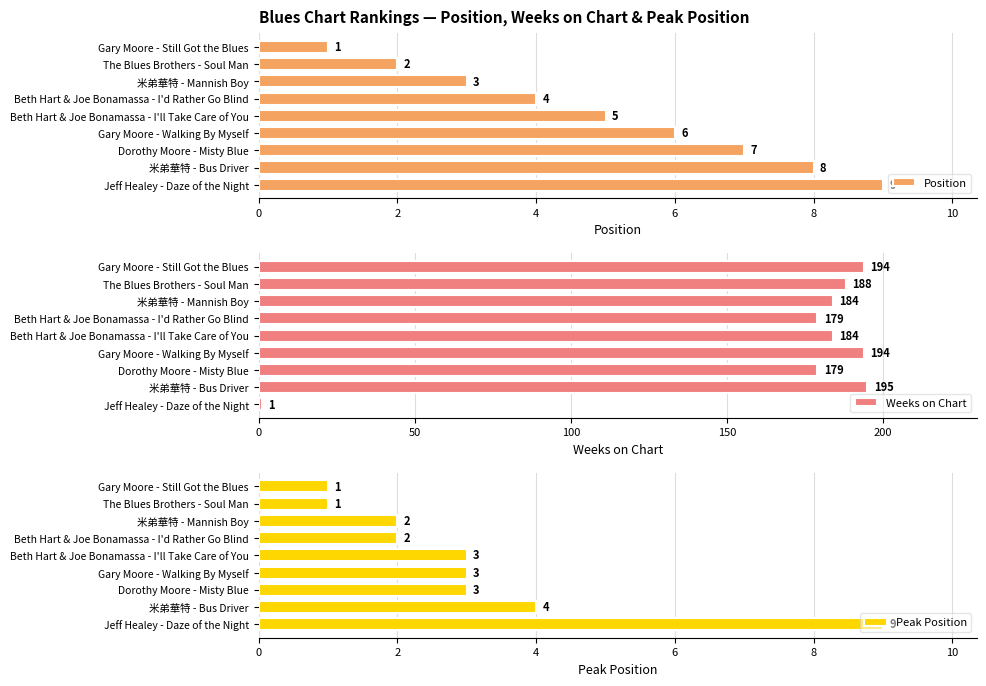

Is it true that Position equals 4 at Gary Moore - Walking By Myself?

False